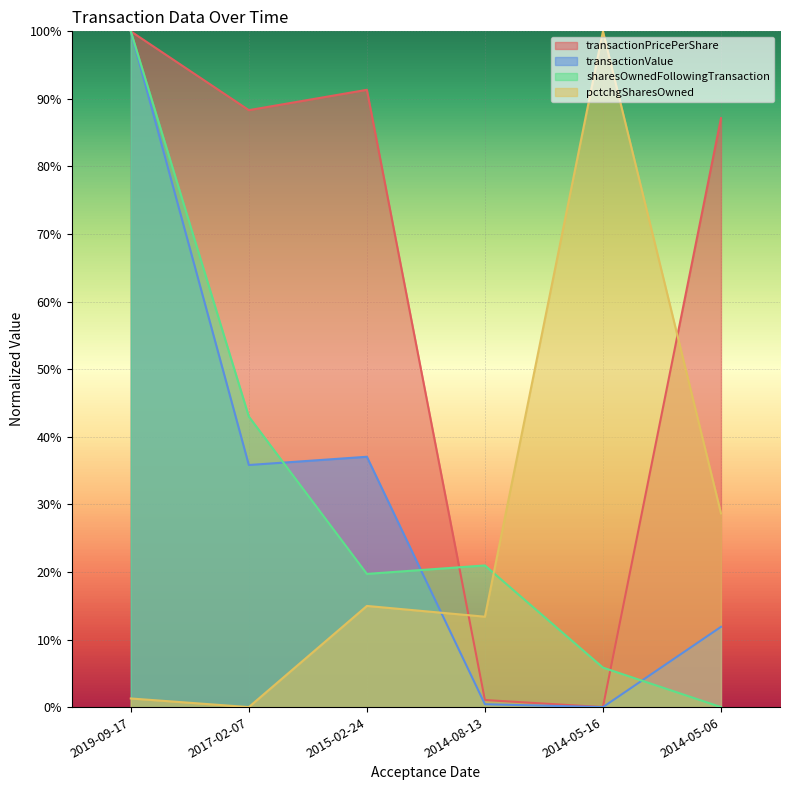

What is the sum of all sharesOwnedFollowingTransaction values?

1.9